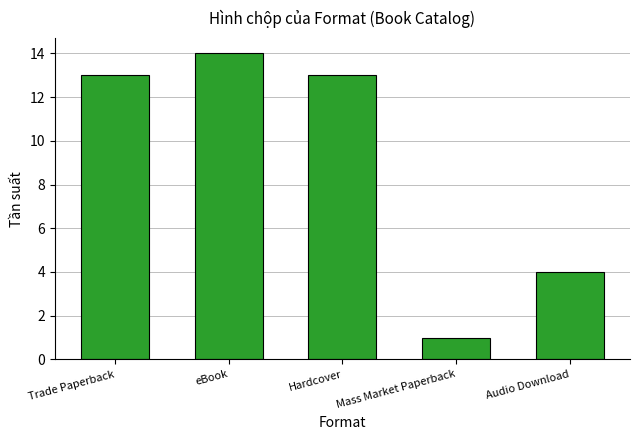

What is the difference between the maximum and minimum values?

13